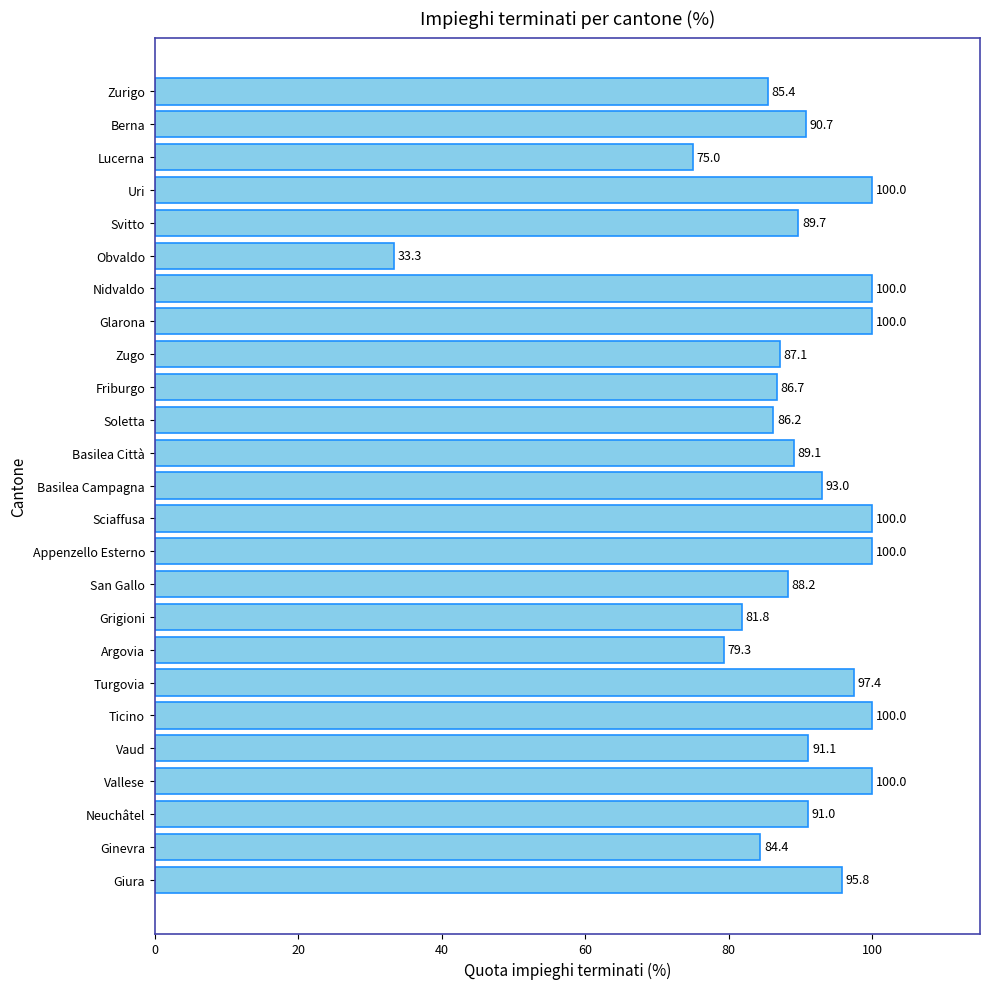

What is the sum of all values?

2225.2